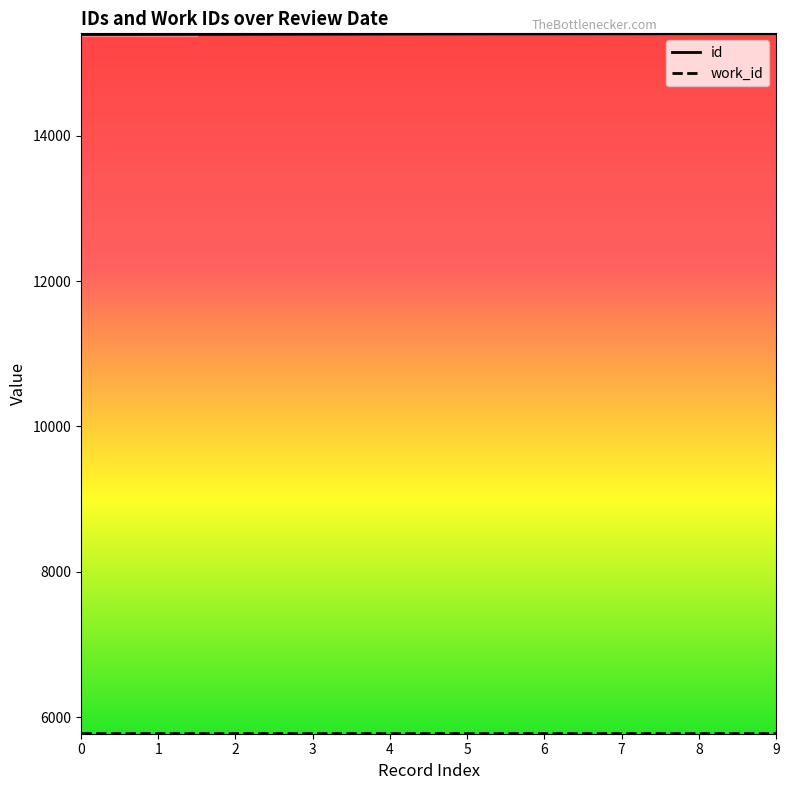

What is the minimum value for id?

15394